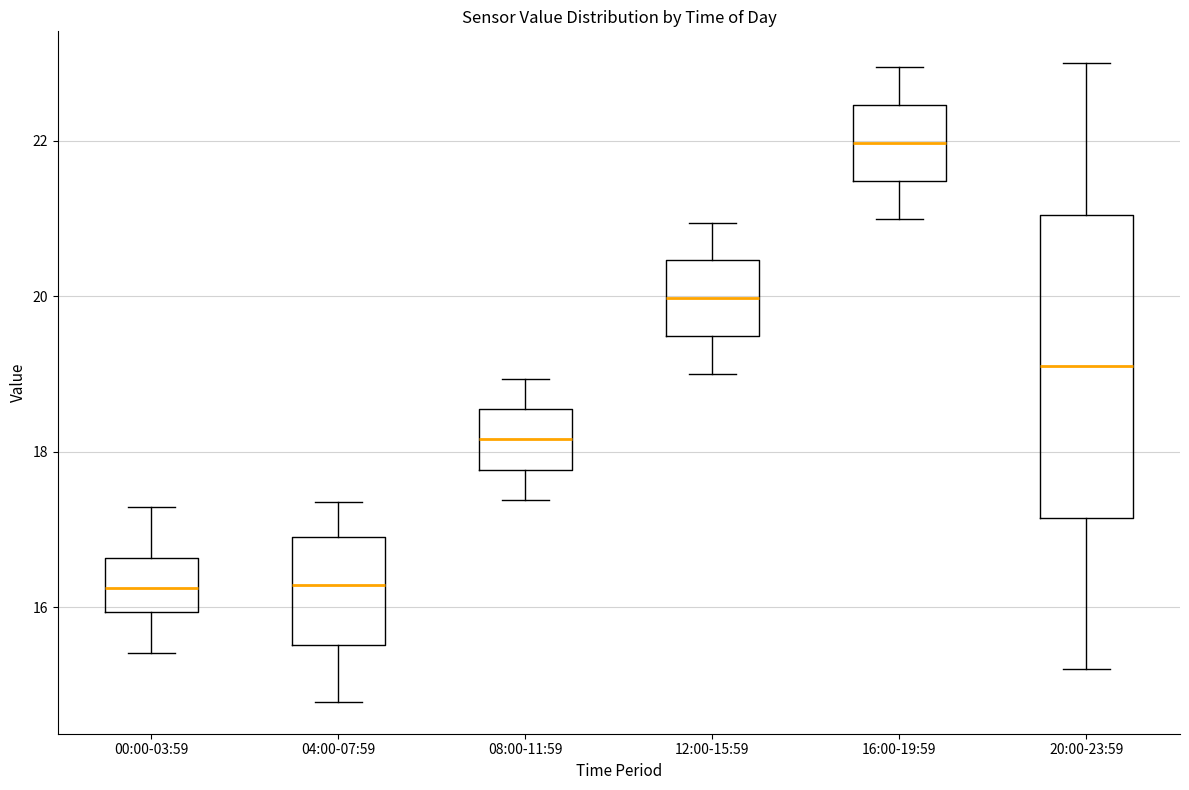

Reading left to right, read every box against the y-axis: the position of its median line, the range the box covers, and the ends of its whiskers. The values are not printed on the chart, so give them approximately, as read against the axis.

00:00-03:59: median 16.2, box 16.0 to 16.6, whiskers 15.4 to 17.2
04:00-07:59: median 16.2, box 15.6 to 17.0, whiskers 14.8 to 17.4
08:00-11:59: median 18.2, box 17.8 to 18.6, whiskers 17.4 to 19.0
12:00-15:59: median 20.0, box 19.4 to 20.4, whiskers 19.0 to 21.0
16:00-19:59: median 22.0, box 21.4 to 22.4, whiskers 21.0 to 23.0
20:00-23:59: median 19.2, box 17.2 to 21.0, whiskers 15.2 to 23.0